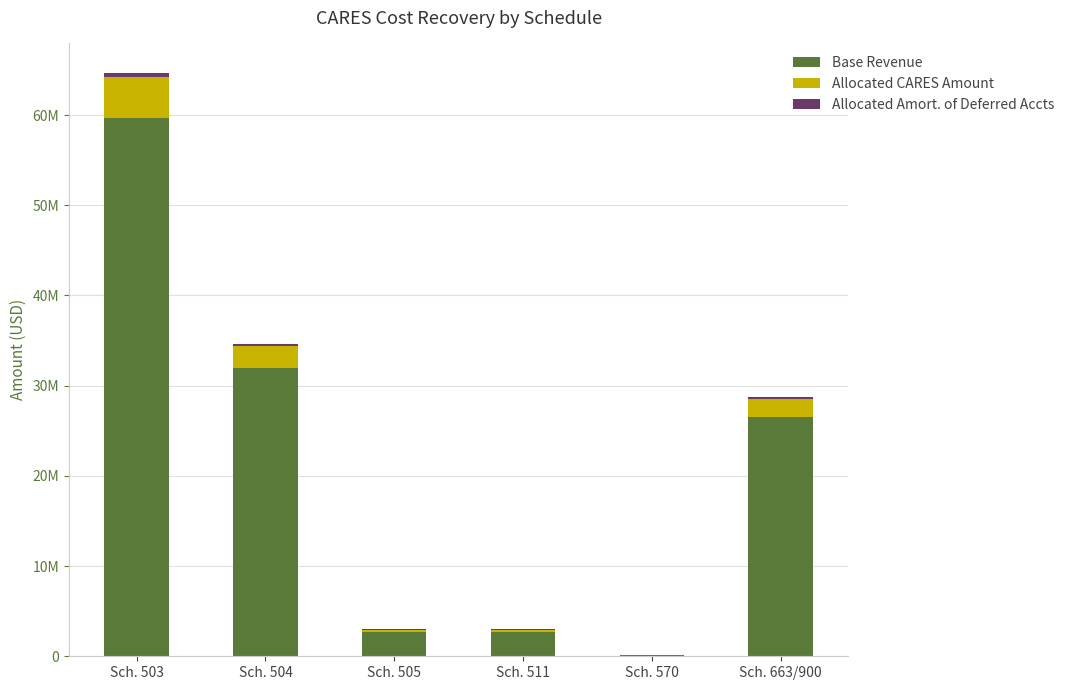

What value does the Allocated CARES Amount series have at Sch. 570?

12575.3